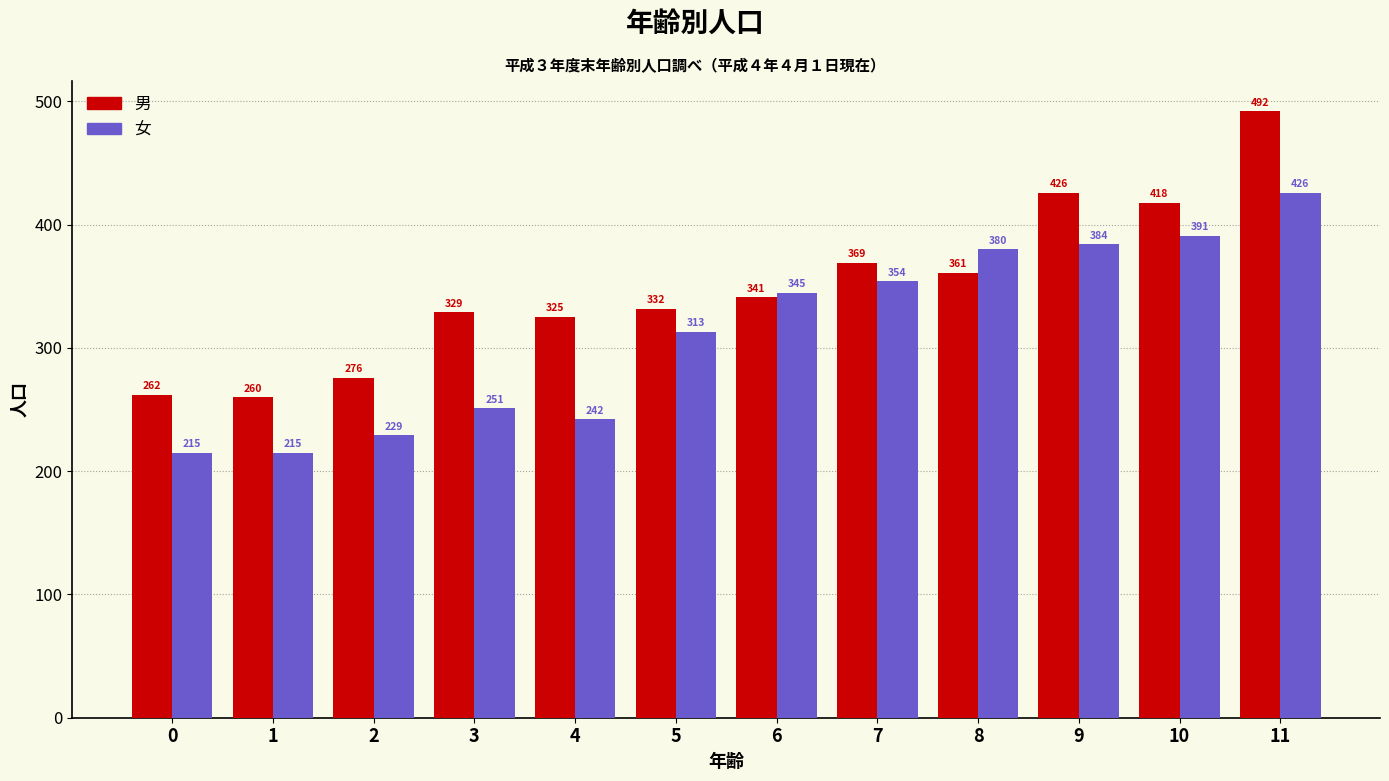

What are all the series names shown in the legend?

男, 女